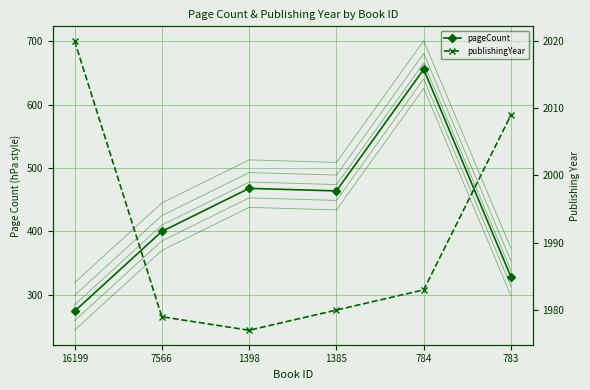

Is the value of publishingYear at 16199 greater than the value of pageCount at 784?

Yes